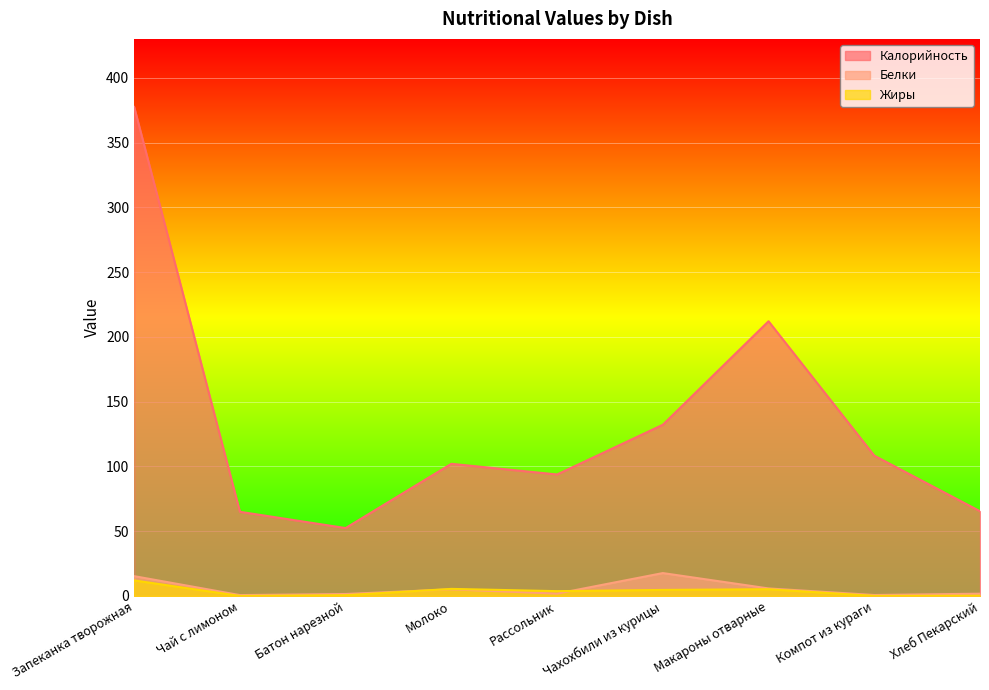

True or false: Калорийность has a value of 65.0 at Чай с лимоном.

True